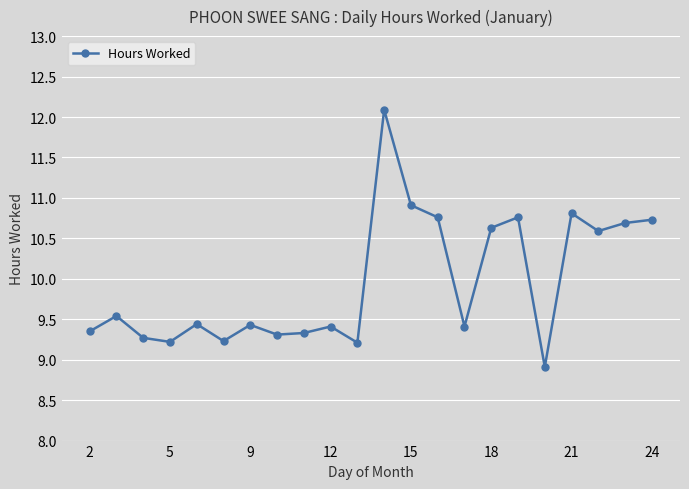

What is the greatest value displayed?

12.1